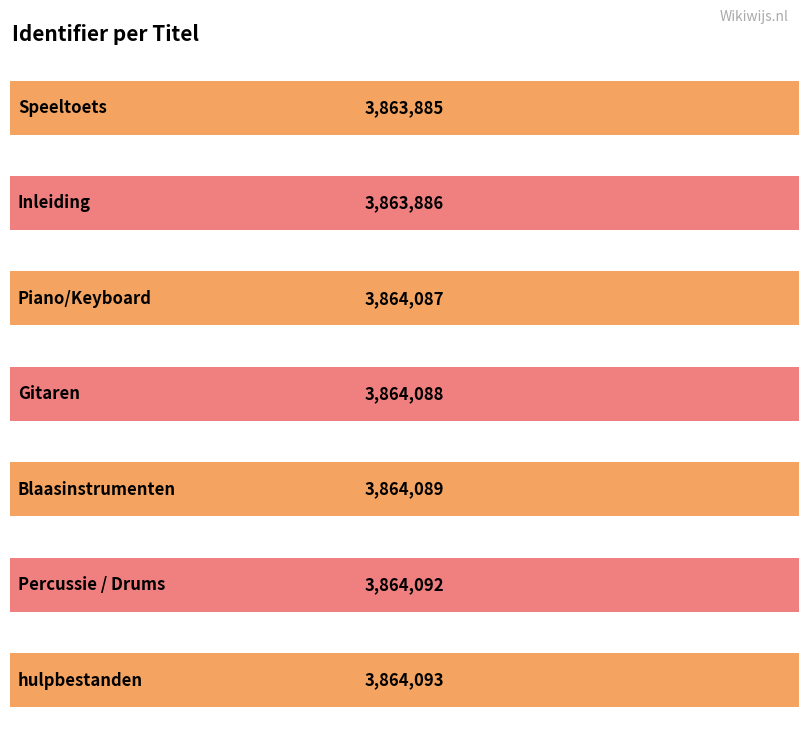

The value at Blaasinstrumenten is 2207208. True or false?

False